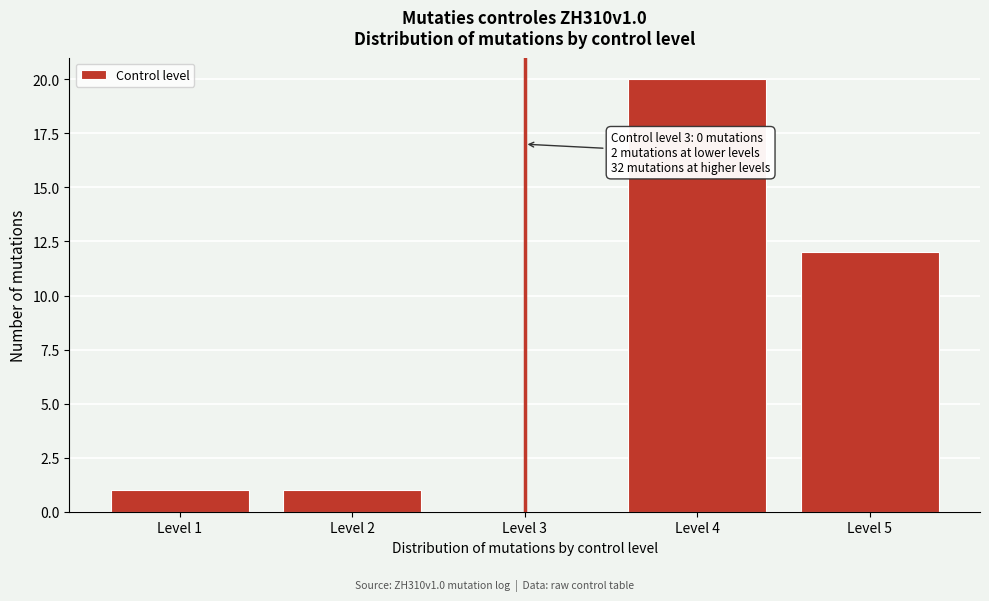

Reading left to right, extract all data points from this chart.

Level 1=1	Level 2=1	Level 3=0	Level 4=20	Level 5=12